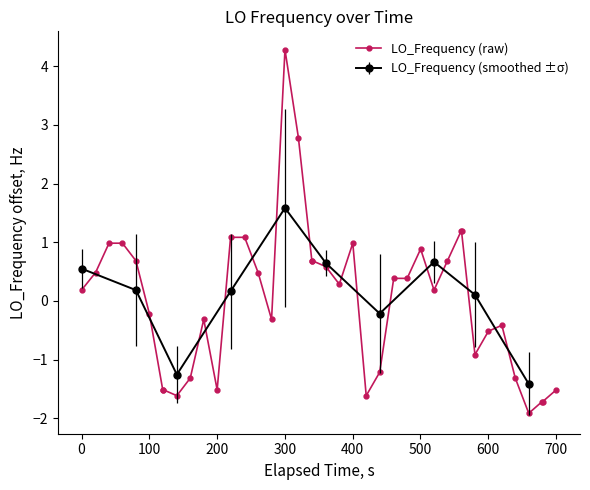

What is the minimum value for LO_Frequency (raw)?

-1.9